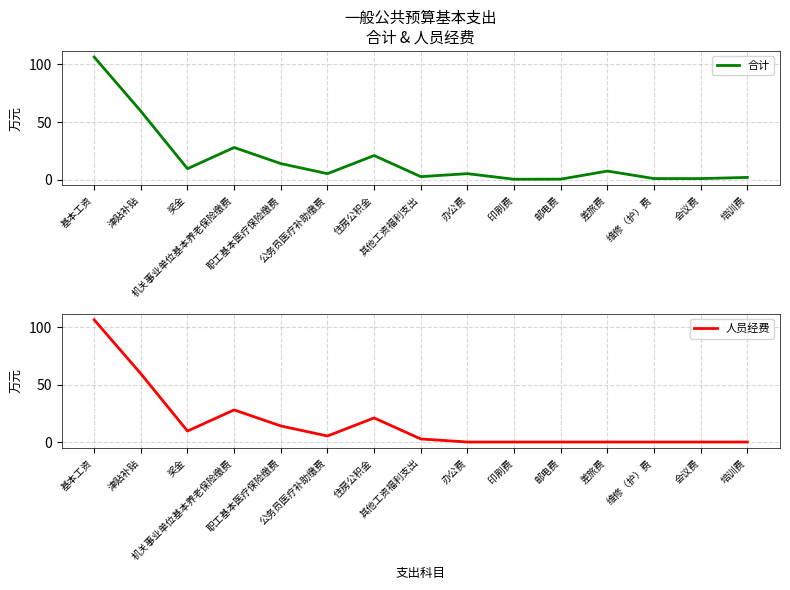

True or false: 合计 and 人员经费 intersect in this chart.

False